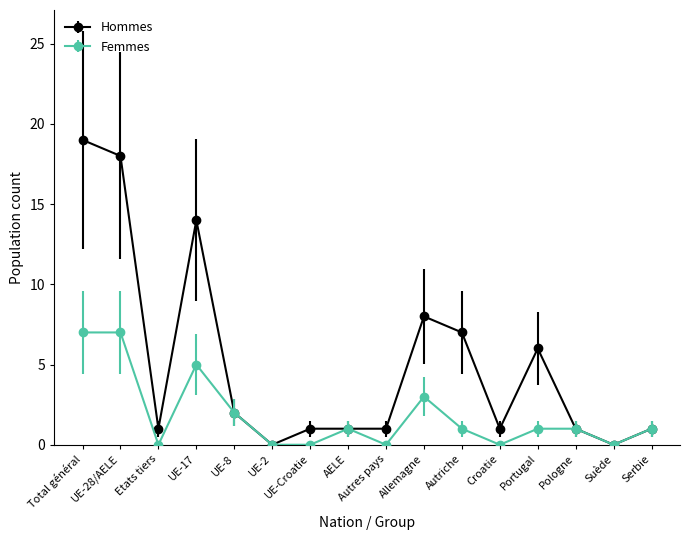

What are all the series names shown in the legend?

Hommes, Femmes